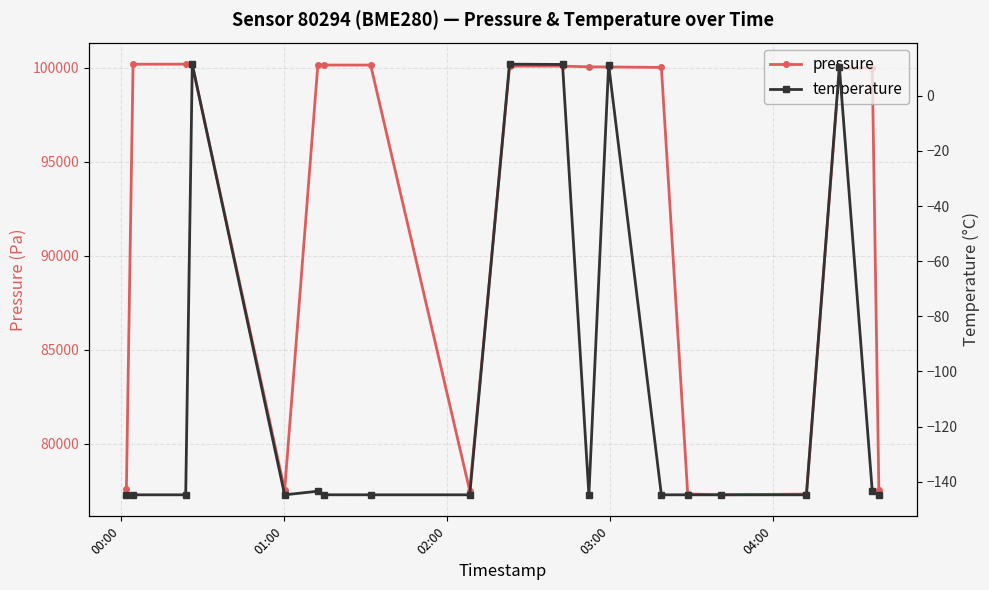

What is the value of the pressure point at the 9th from the left?

77487.8